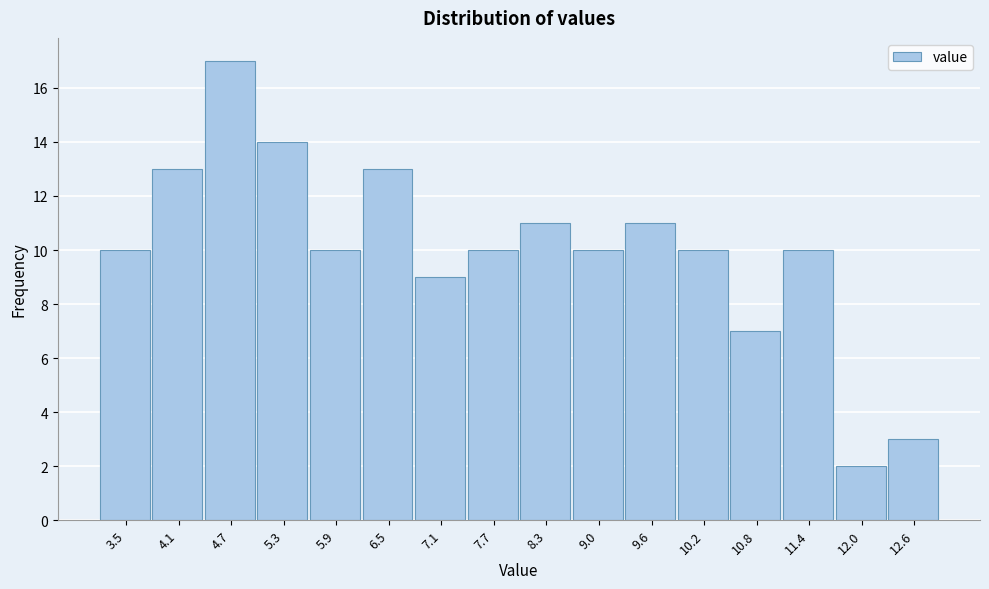

Reading right to left, extract all data points from this chart.

3	2	10	7	10	11	10	11	10	9	13	10	14	17	13	10